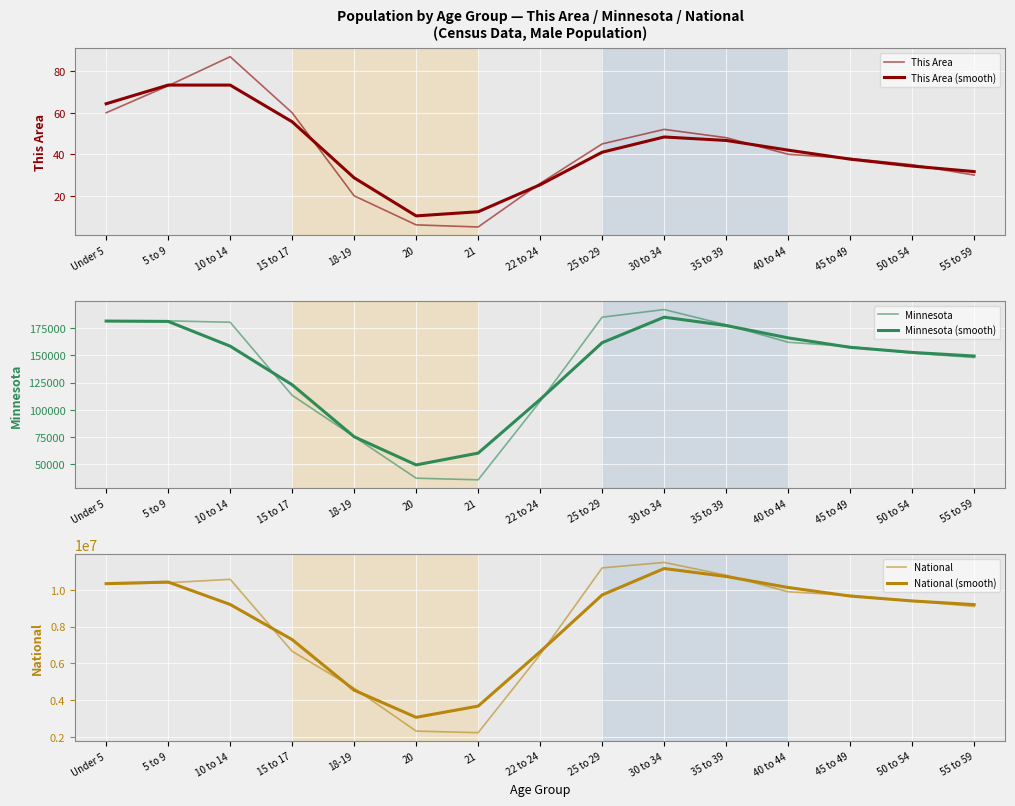

How many data points does each series have?

15